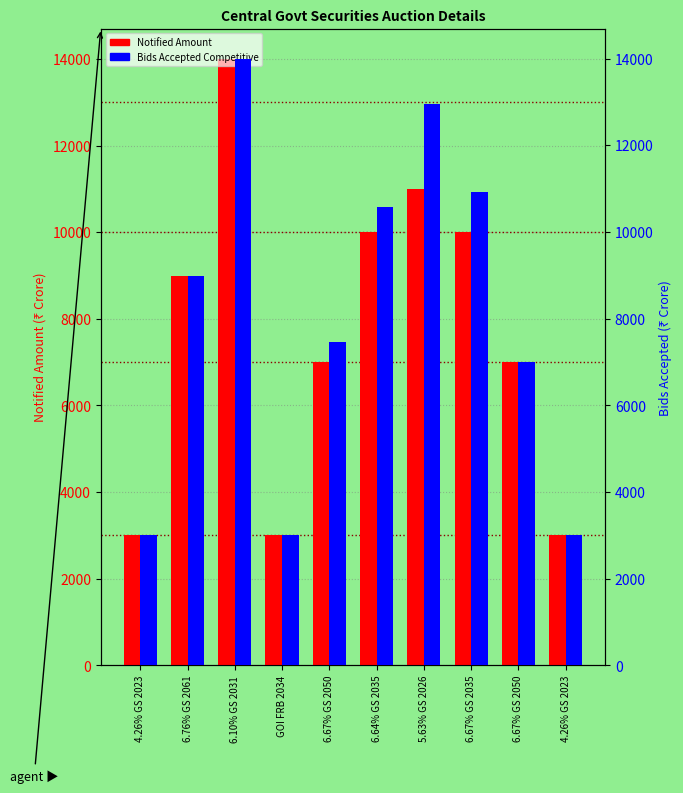

Does the chart contain stacked bars?

No